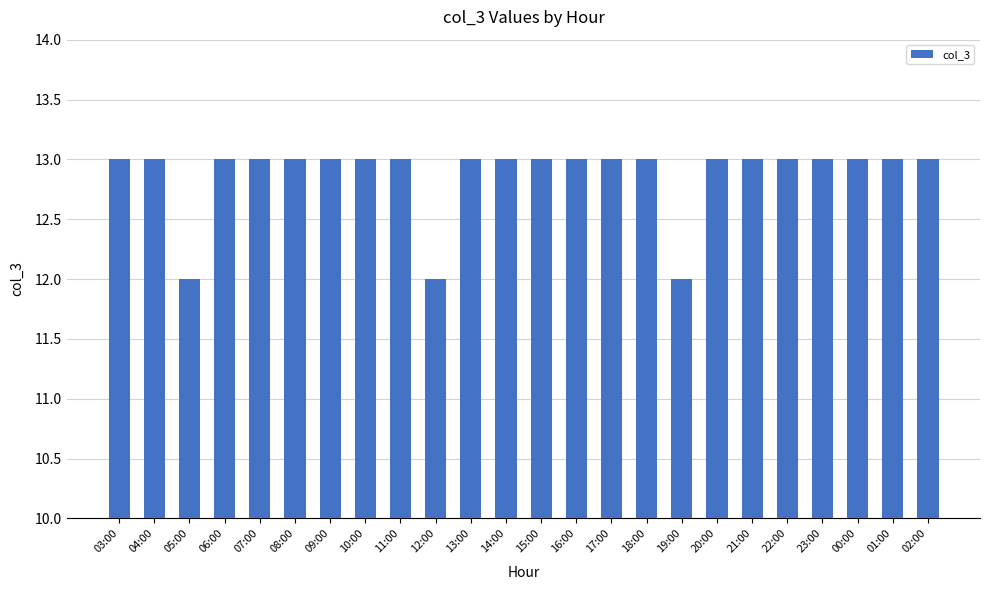

What is the smallest value displayed?

12